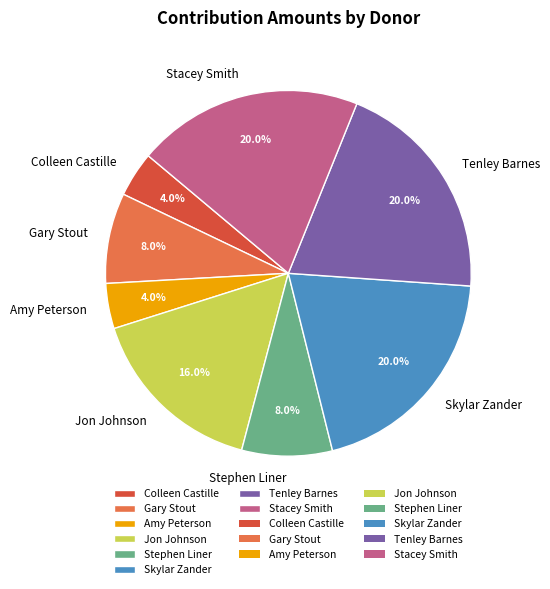

Is there any slice that represents more than half of the pie?

No